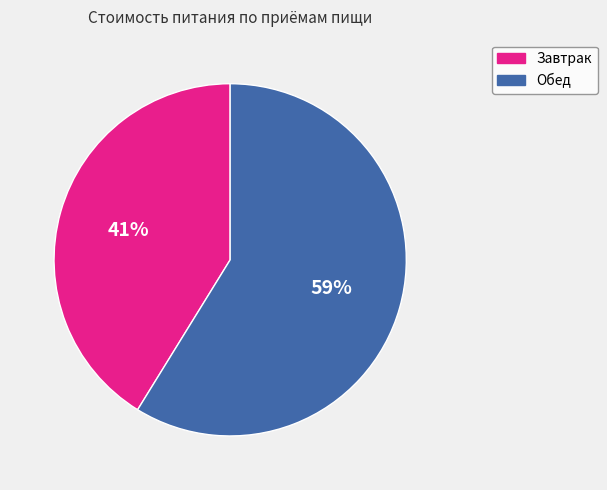

Which slice is the smallest?

Завтрак